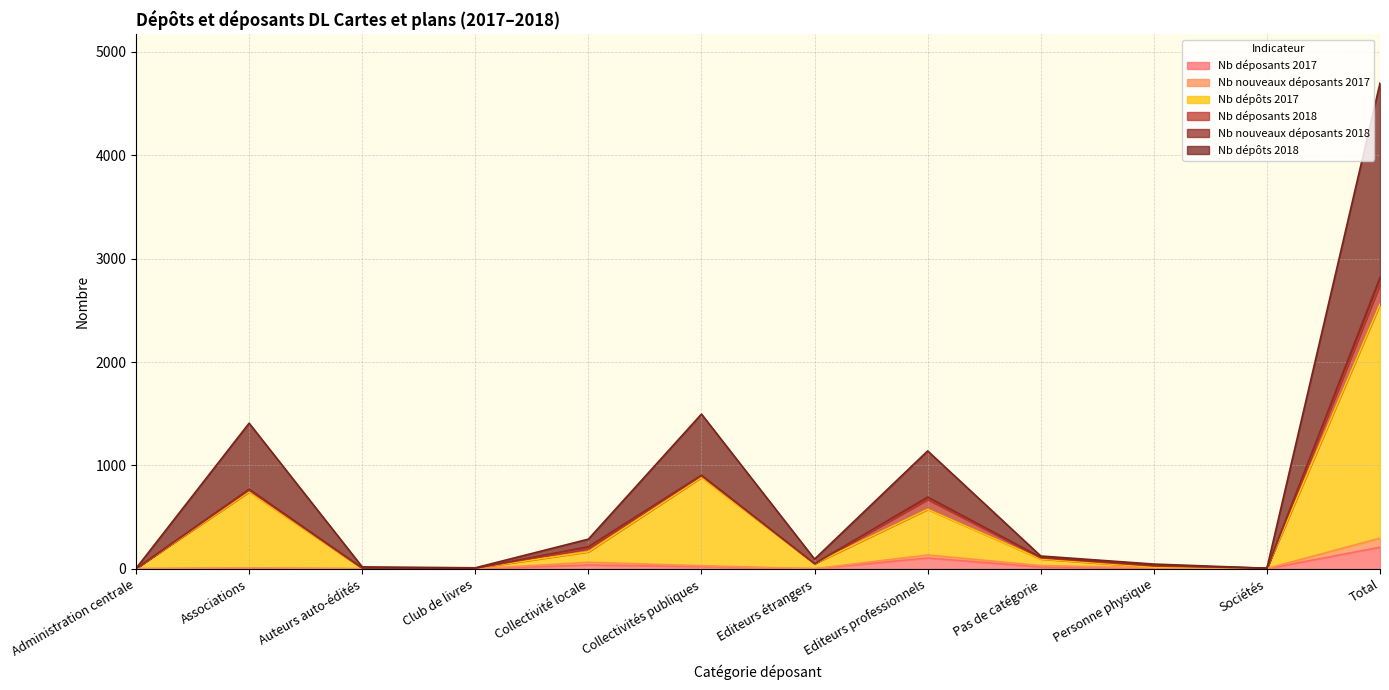

How many interior local peaks does the Nb nouveaux déposants 2017 series have?

3